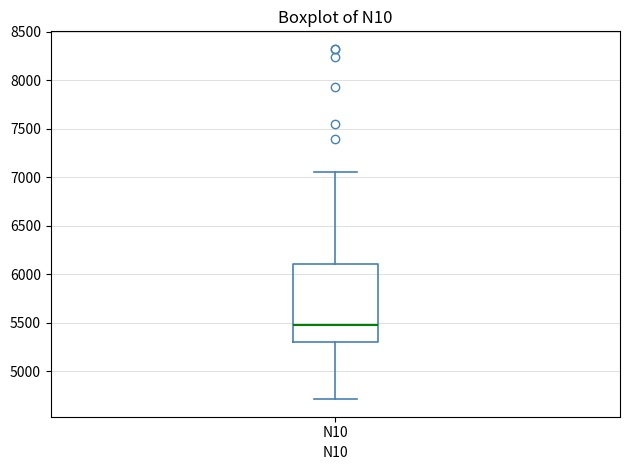

Transcribe this box plot: give where the median line is, the range the box spans, and where the two whiskers end, as read against the y-axis. The values are not printed on the chart, so give them approximately, as read against the axis.

median 5500, box 5300 to 6100, whiskers 4700 to 7050